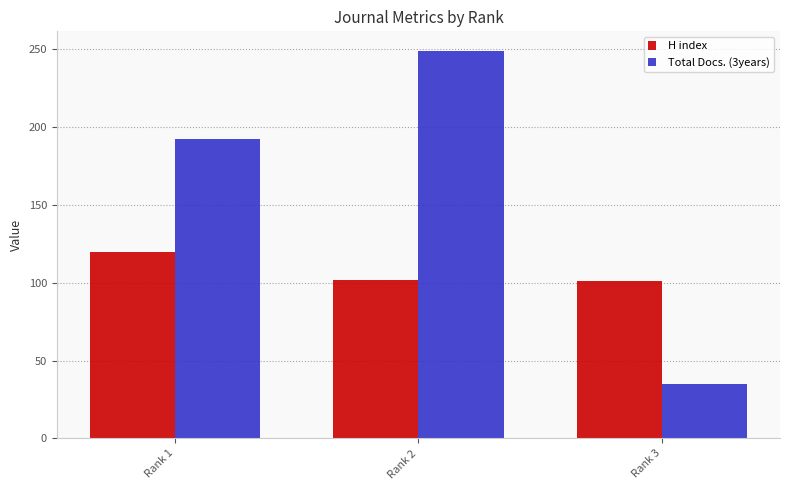

How many categories are shown in the chart?

3